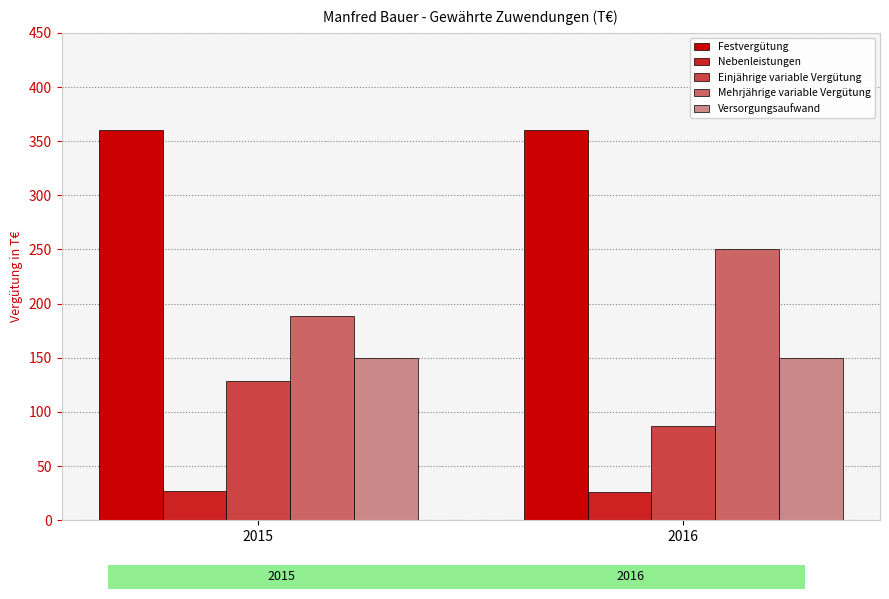

Is it true that Mehrjährige variable Vergütung equals 189 at 2015?

True